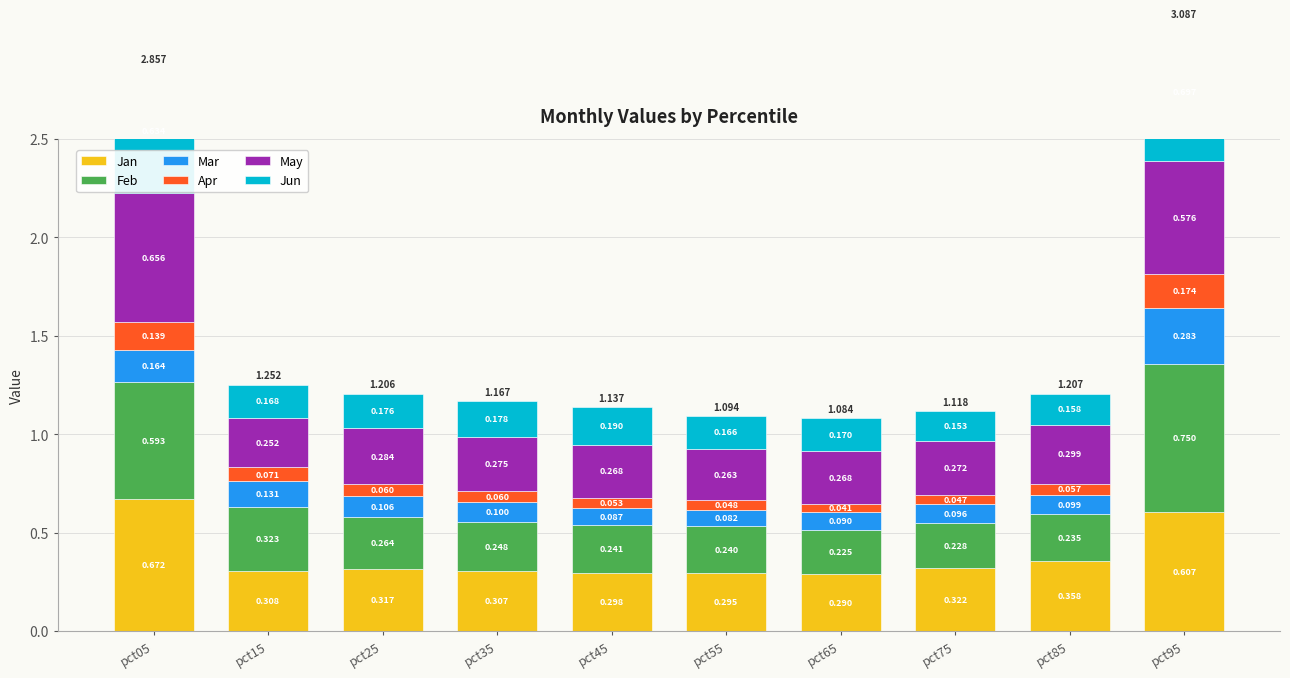

Is it true that Mar equals 0.2 at pct15?

False